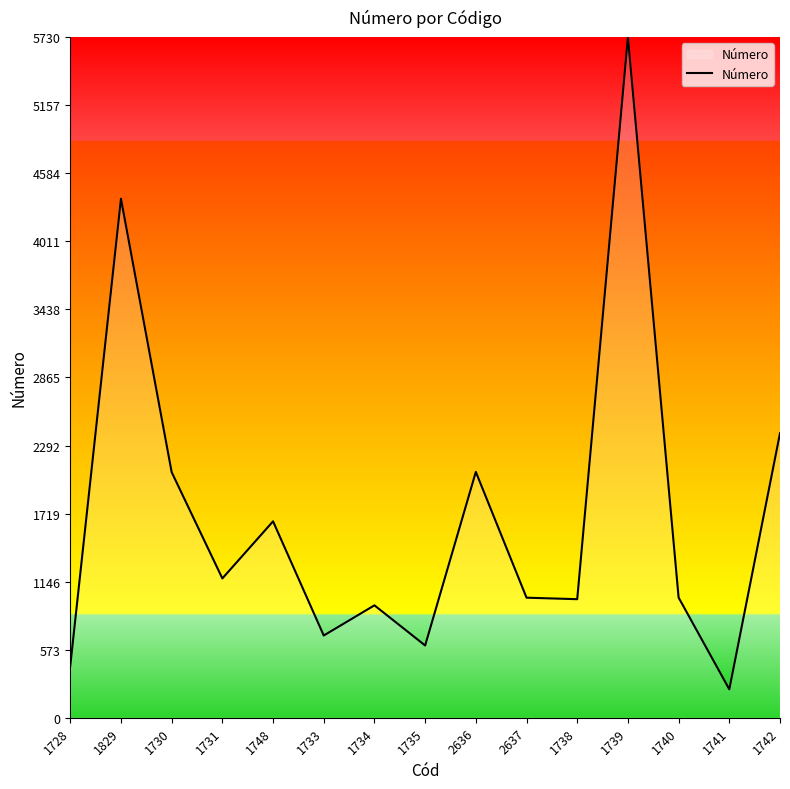

True or false: the data shows 608.4 at 1735.

True